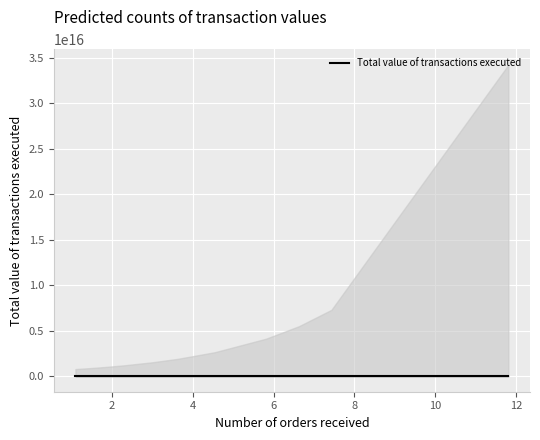

The chart shows a value of 71037.5 at 4. True or false?

True